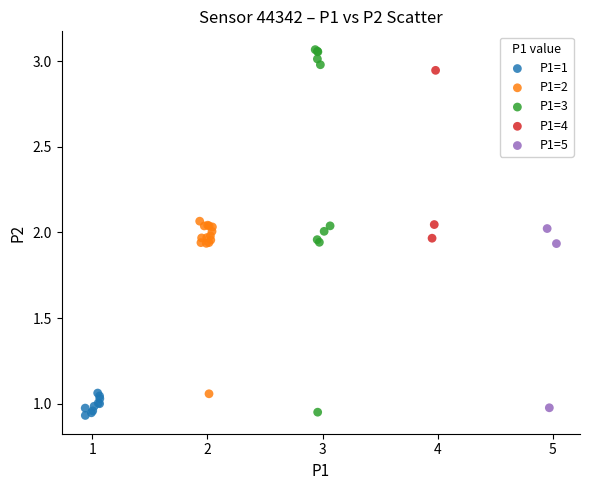

Which series reaches the minimum Y coordinate?

P1=1